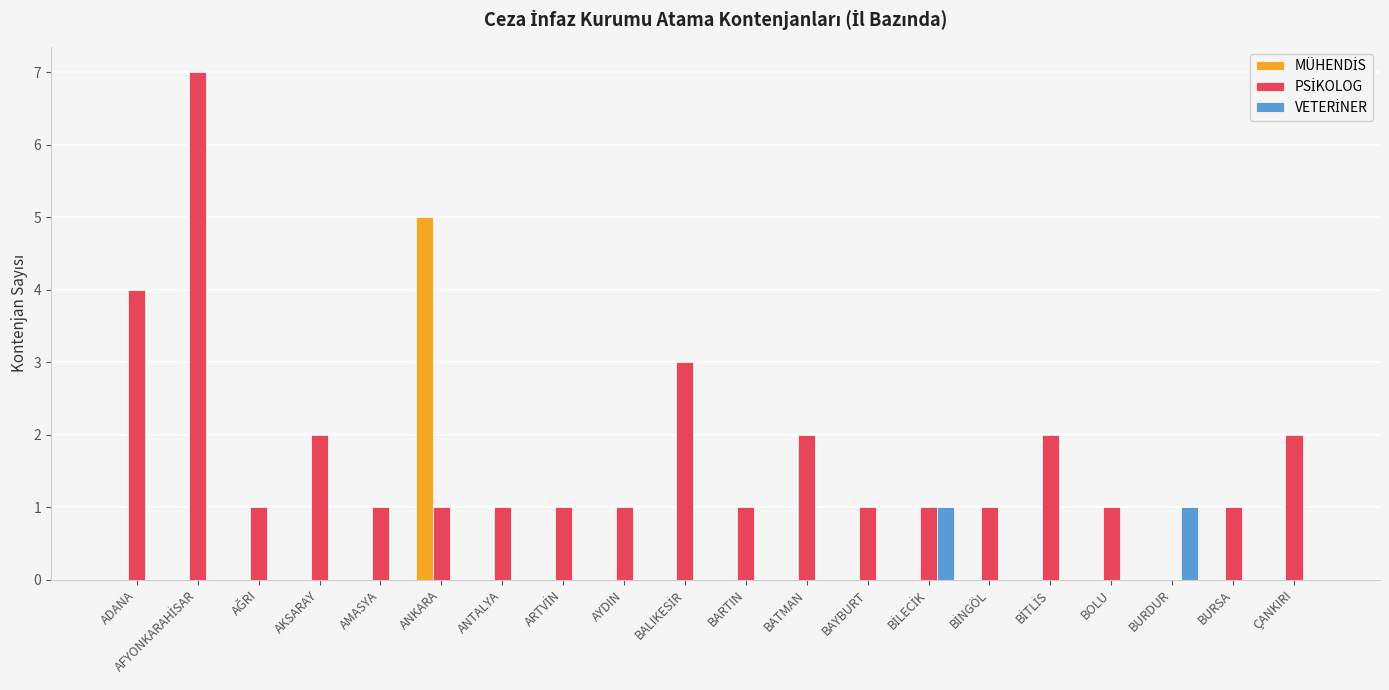

What is the maximum value shown in the chart?

7